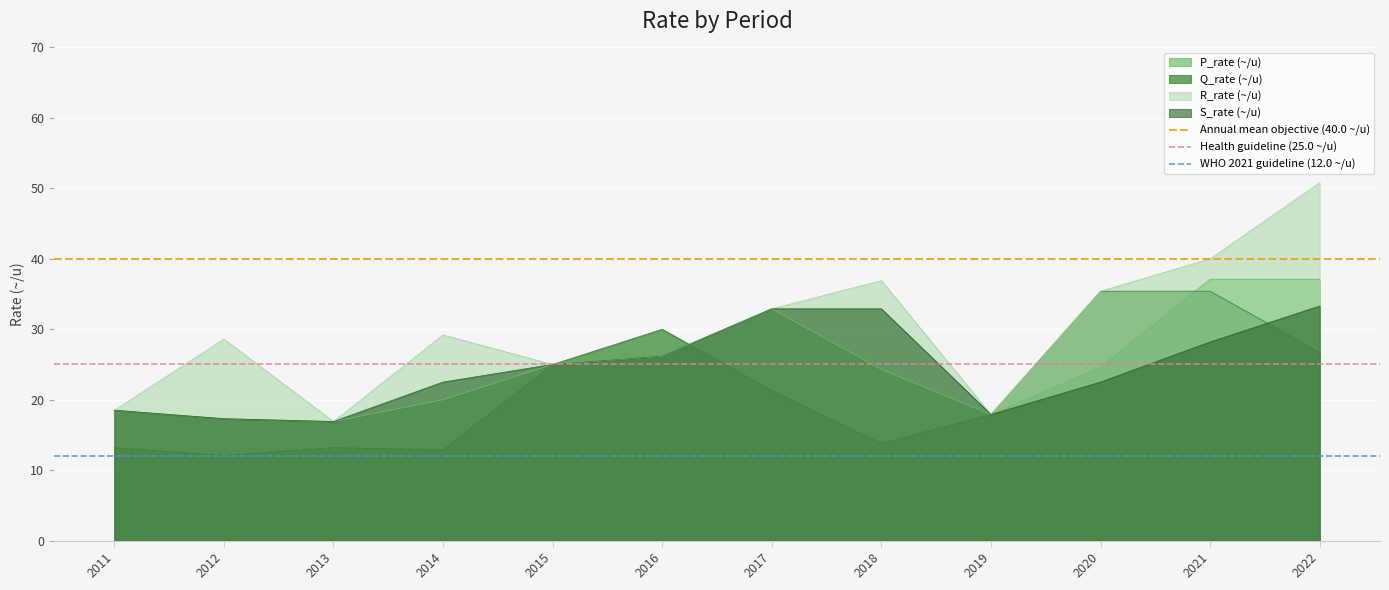

What is the minimum value for Q_rate (~/u)?

12.1